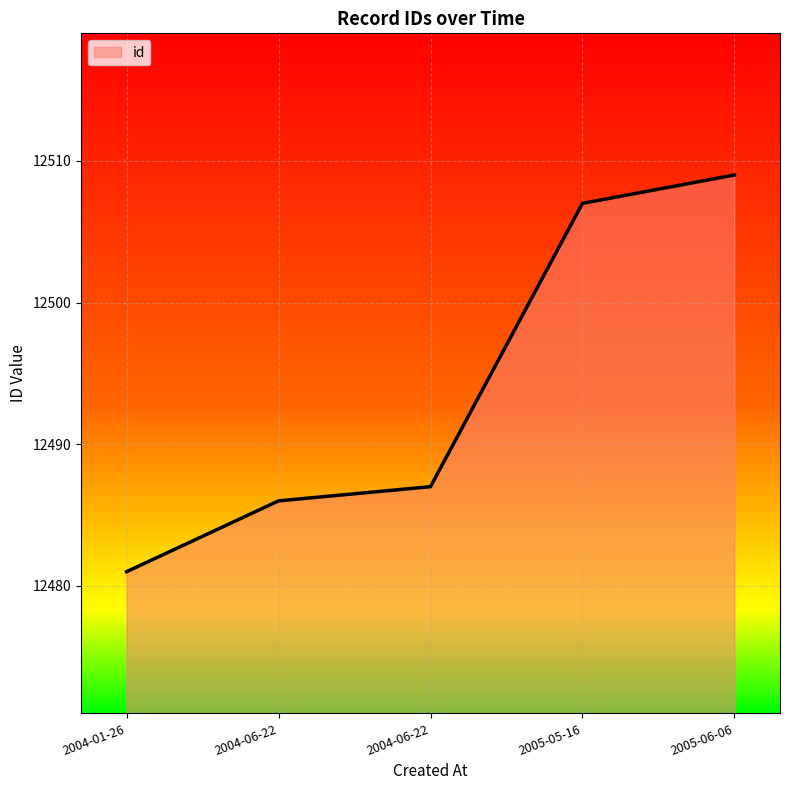

True or false: the data shows 12481 at 2004-01-26.

True